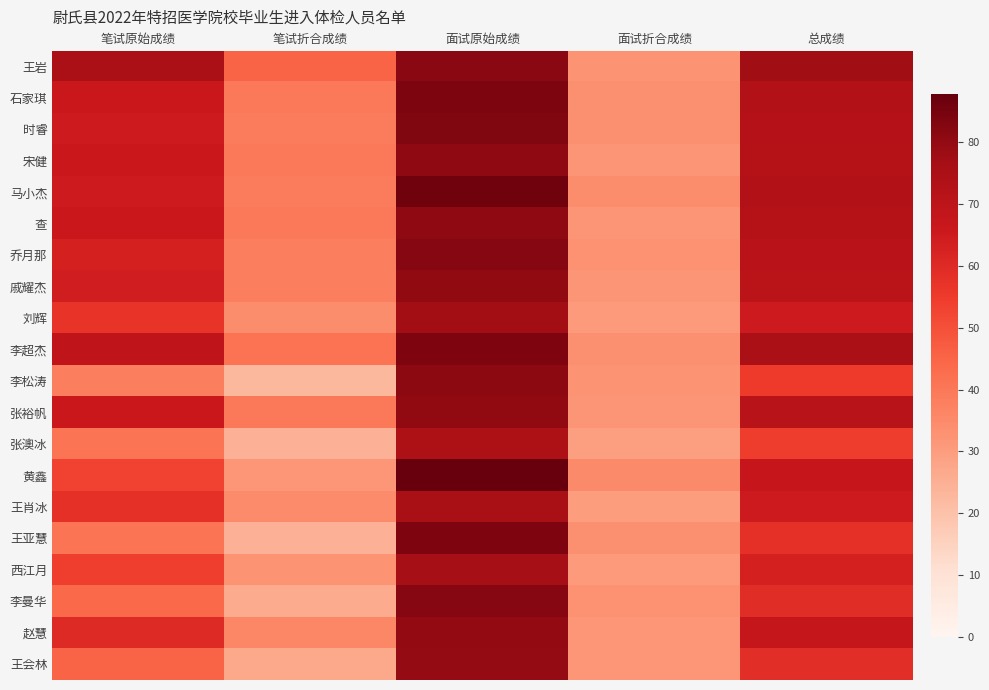

Reading left to right, transcribe all the data shown in this chart.

王岩: 笔试原始成绩=75.0	笔试折合成绩=45.0	面试原始成绩=81.3	面试折合成绩=32.5	总成绩=77.5
石家琪: 笔试原始成绩=66.0	笔试折合成绩=39.6	面试原始成绩=84.0	面试折合成绩=33.6	总成绩=73.2
时睿: 笔试原始成绩=65.0	笔试折合成绩=39.0	面试原始成绩=83.3	面试折合成绩=33.3	总成绩=72.3
宋健: 笔试原始成绩=66.0	笔试折合成绩=39.6	面试原始成绩=80.3	面试折合成绩=32.1	总成绩=71.7
马小杰: 笔试原始成绩=65.0	笔试折合成绩=39.0	面试原始成绩=86.0	面试折合成绩=34.4	总成绩=73.4
查: 笔试原始成绩=66.0	笔试折合成绩=39.6	面试原始成绩=80.3	面试折合成绩=32.1	总成绩=71.7
乔月那: 笔试原始成绩=63.0	笔试折合成绩=37.8	面试原始成绩=82.3	面试折合成绩=32.9	总成绩=70.7
戚耀杰: 笔试原始成绩=64.0	笔试折合成绩=38.4	面试原始成绩=80.0	面试折合成绩=32.0	总成绩=70.4
刘辉: 笔试原始成绩=57.0	笔试折合成绩=34.2	面试原始成绩=77.0	面试折合成绩=30.8	总成绩=65.0
李超杰: 笔试原始成绩=69.0	笔试折合成绩=41.4	面试原始成绩=83.7	面试折合成绩=33.5	总成绩=74.9
李松涛: 笔试原始成绩=38.0	笔试折合成绩=22.8	面试原始成绩=80.7	面试折合成绩=32.3	总成绩=55.1
张裕帆: 笔试原始成绩=66.0	笔试折合成绩=39.6	面试原始成绩=80.0	面试折合成绩=32.0	总成绩=71.6
张澳冰: 笔试原始成绩=41.0	笔试折合成绩=24.6	面试原始成绩=74.3	面试折合成绩=29.7	总成绩=54.3
黄鑫: 笔试原始成绩=53.0	笔试折合成绩=31.8	面试原始成绩=87.8	面试折合成绩=35.1	总成绩=66.9
王肖冰: 笔试原始成绩=58.0	笔试折合成绩=34.8	面试原始成绩=75.3	面试折合成绩=30.1	总成绩=64.9
王亚慧: 笔试原始成绩=41.0	笔试折合成绩=24.6	面试原始成绩=83.7	面试折合成绩=33.5	总成绩=58.1
西江月: 笔试原始成绩=54.0	笔试折合成绩=32.4	面试原始成绩=76.7	面试折合成绩=30.7	总成绩=63.1
李曼华: 笔试原始成绩=44.0	笔试折合成绩=26.4	面试原始成绩=82.0	面试折合成绩=32.8	总成绩=59.2
赵慧: 笔试原始成绩=60.0	笔试折合成绩=36.0	面试原始成绩=79.7	面试折合成绩=31.9	总成绩=67.9
王会林: 笔试原始成绩=45.0	笔试折合成绩=27.0	面试原始成绩=79.3	面试折合成绩=31.7	总成绩=58.7